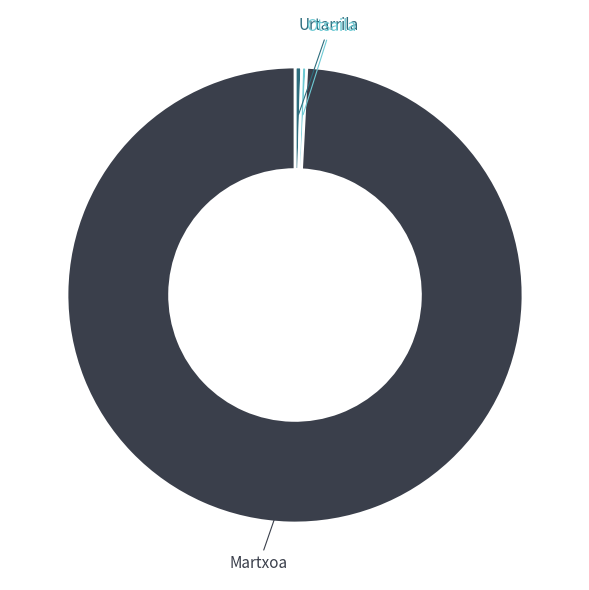

Which slice is the largest?

Martxoa